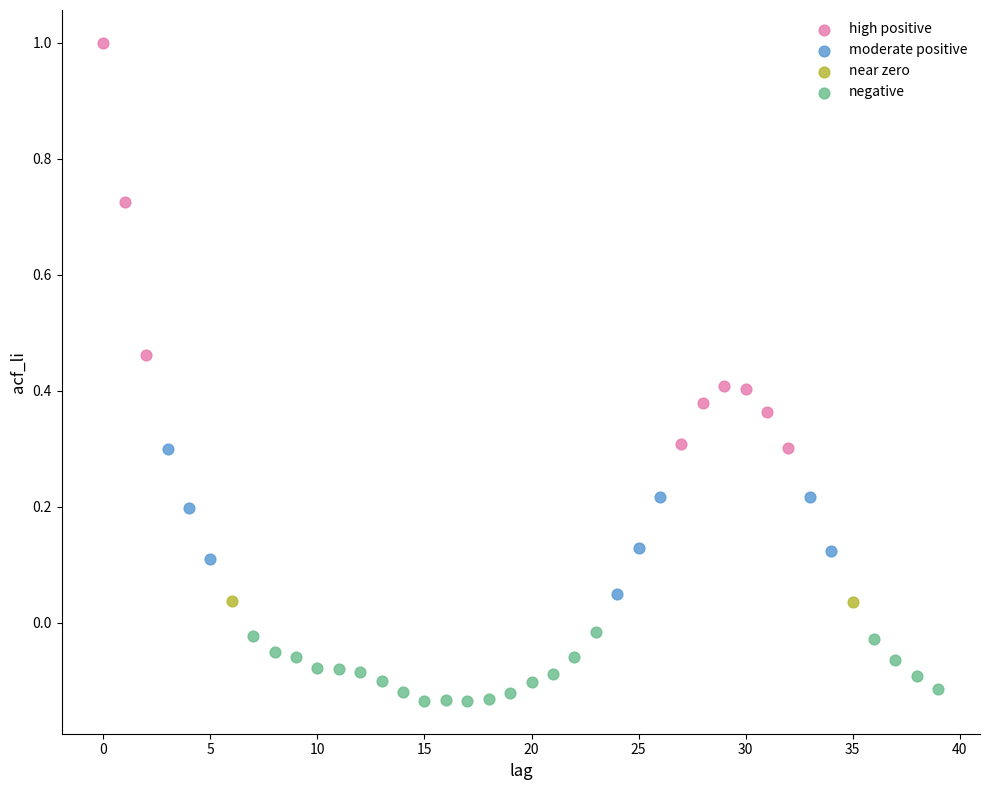

What are all the series names shown in the legend?

high positive, moderate positive, near zero, negative